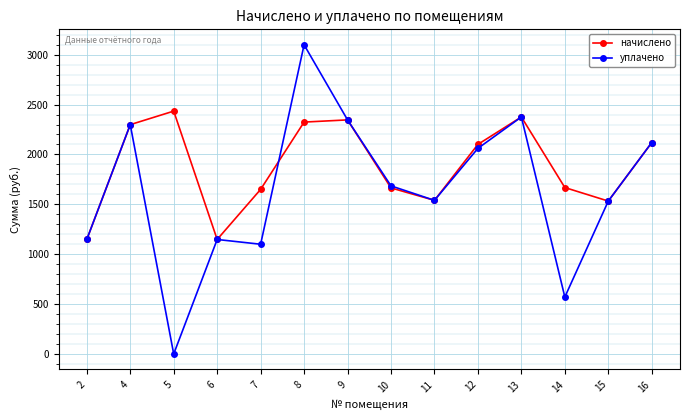

Rank the series by their average value, from highest to lowest.

начислено, уплачено